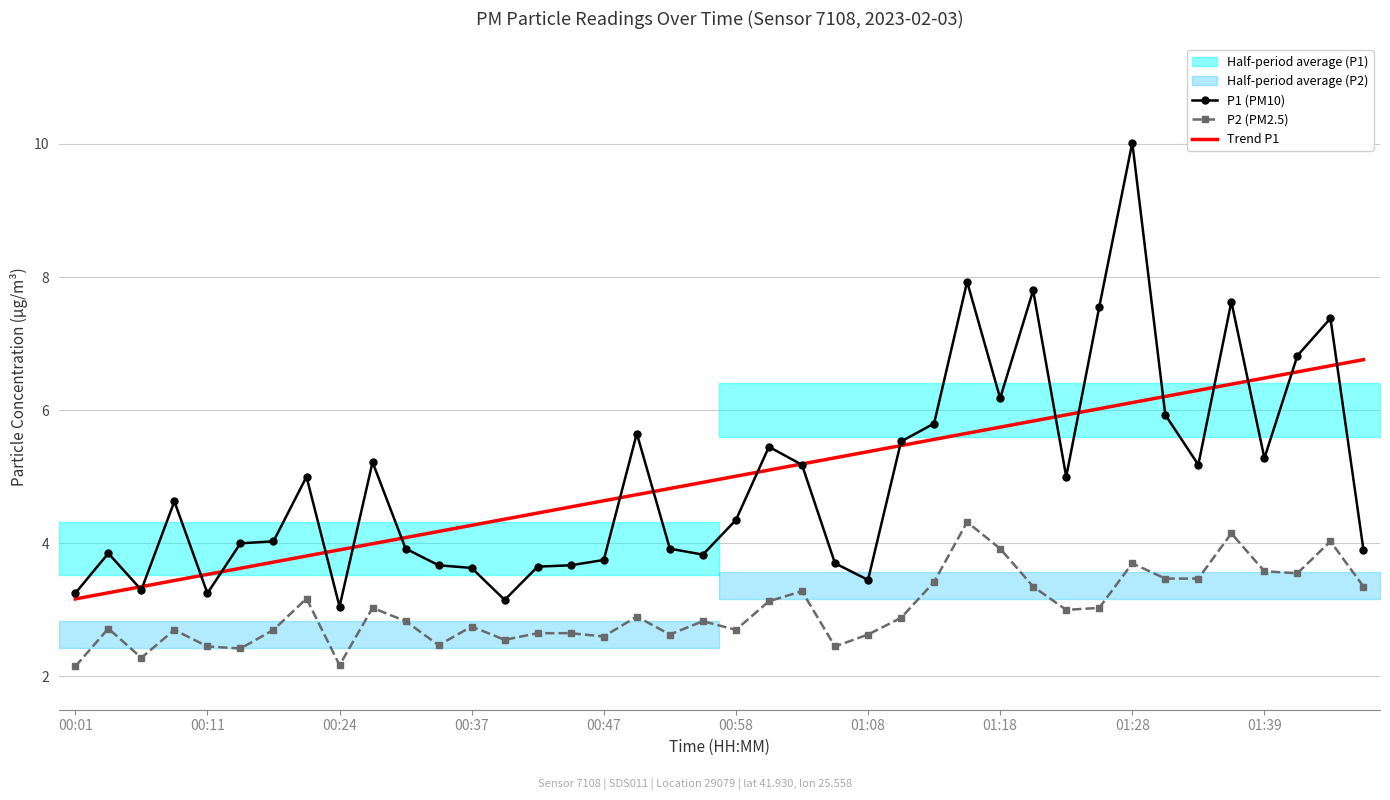

At how many categories does at least one series exceed 7?

6